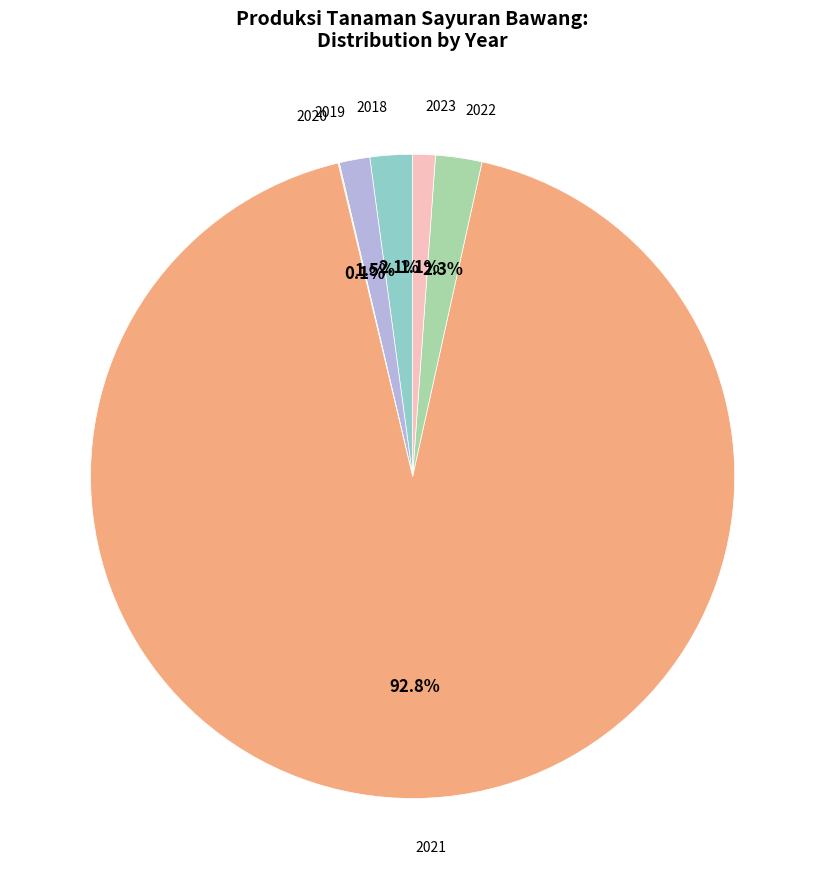

Which slice is the largest?

2021